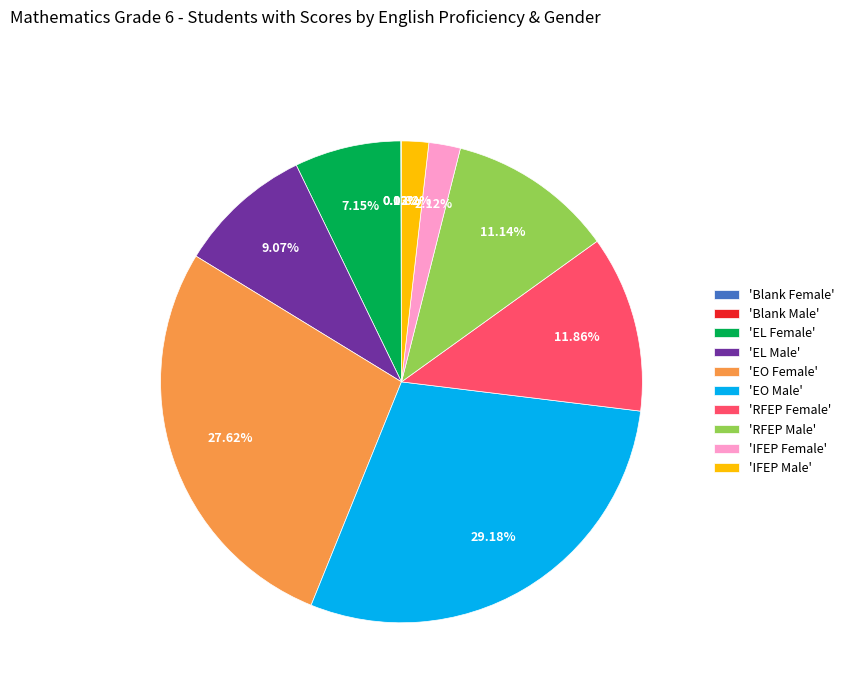

Which slice is the largest?

'EO Male'